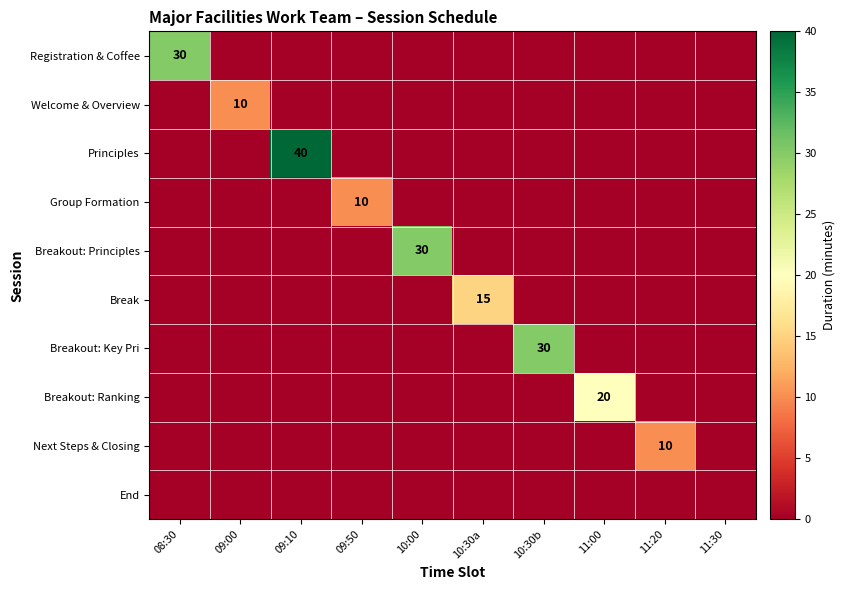

The value of Breakout: Key Pri at 10:30b is 30. True or false?

True